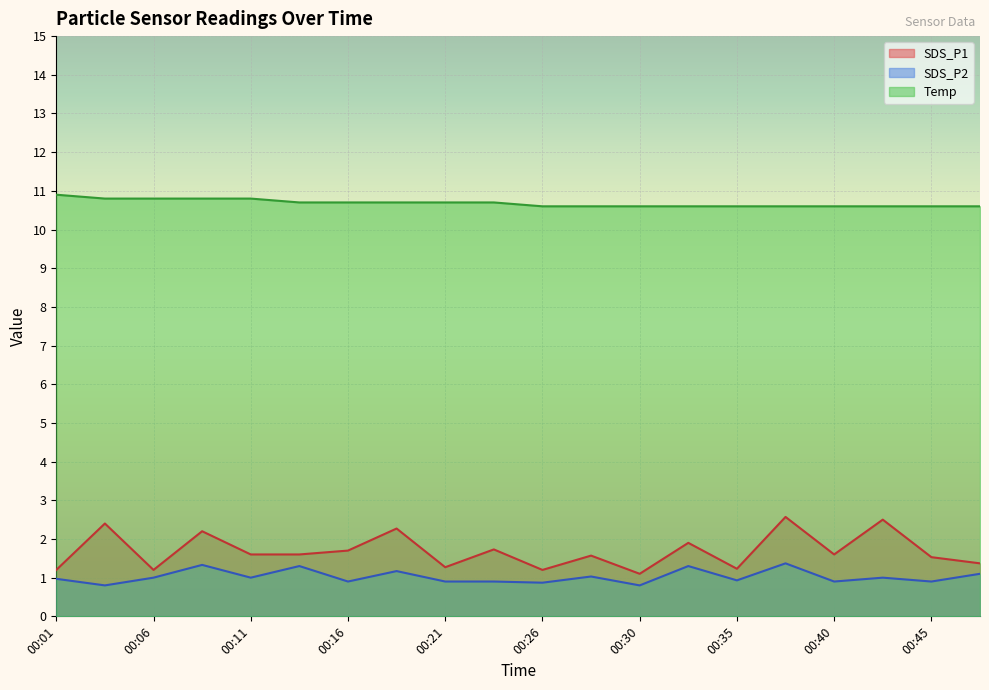

True or false: SDS_P1 and SDS_P2 cross at least once.

False